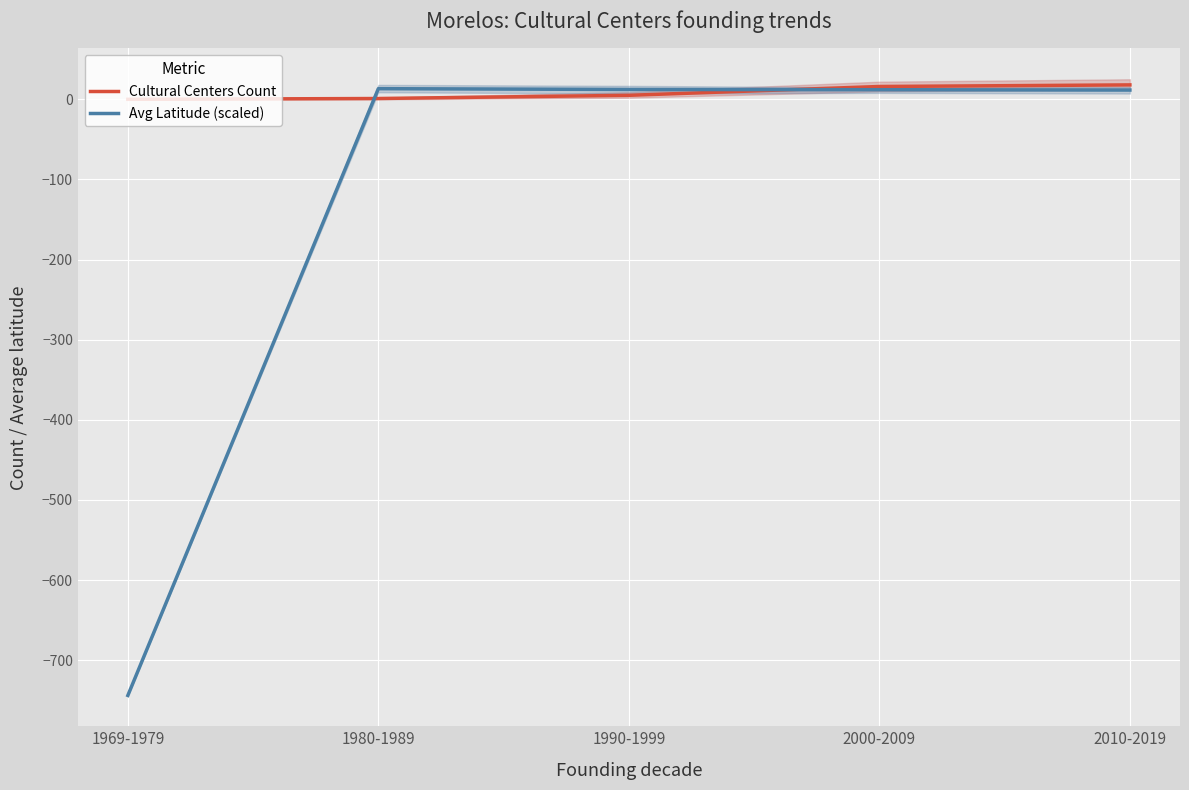

How many distinct data groups are displayed?

2